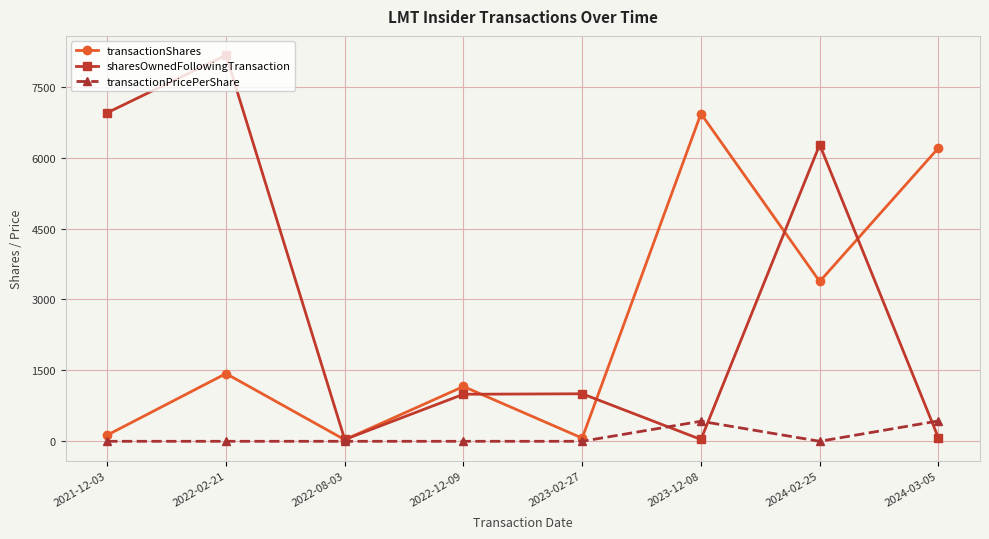

Which series has the widest spread of values?

sharesOwnedFollowingTransaction